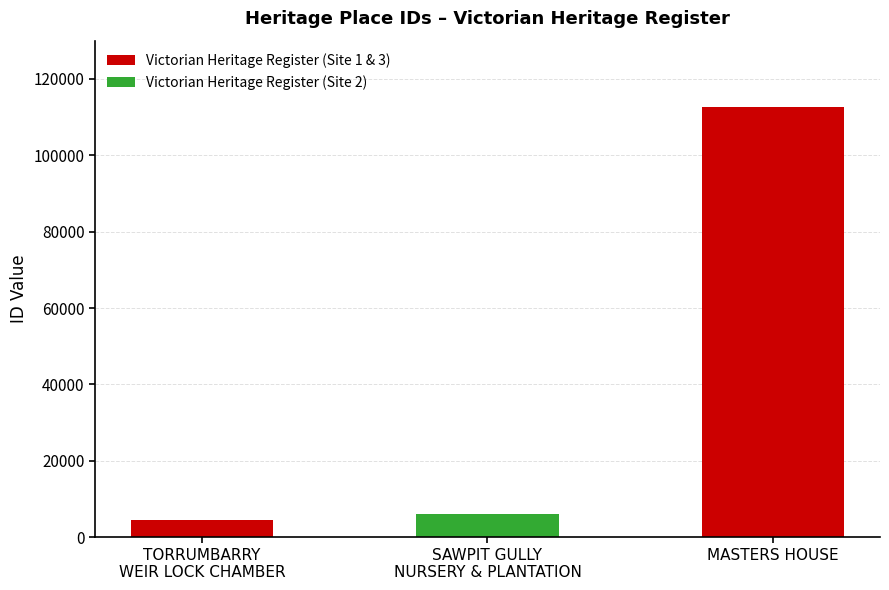

What is the change in value from TORRUMBARRY
WEIR LOCK CHAMBER to SAWPIT GULLY
NURSERY & PLANTATION?

+1445